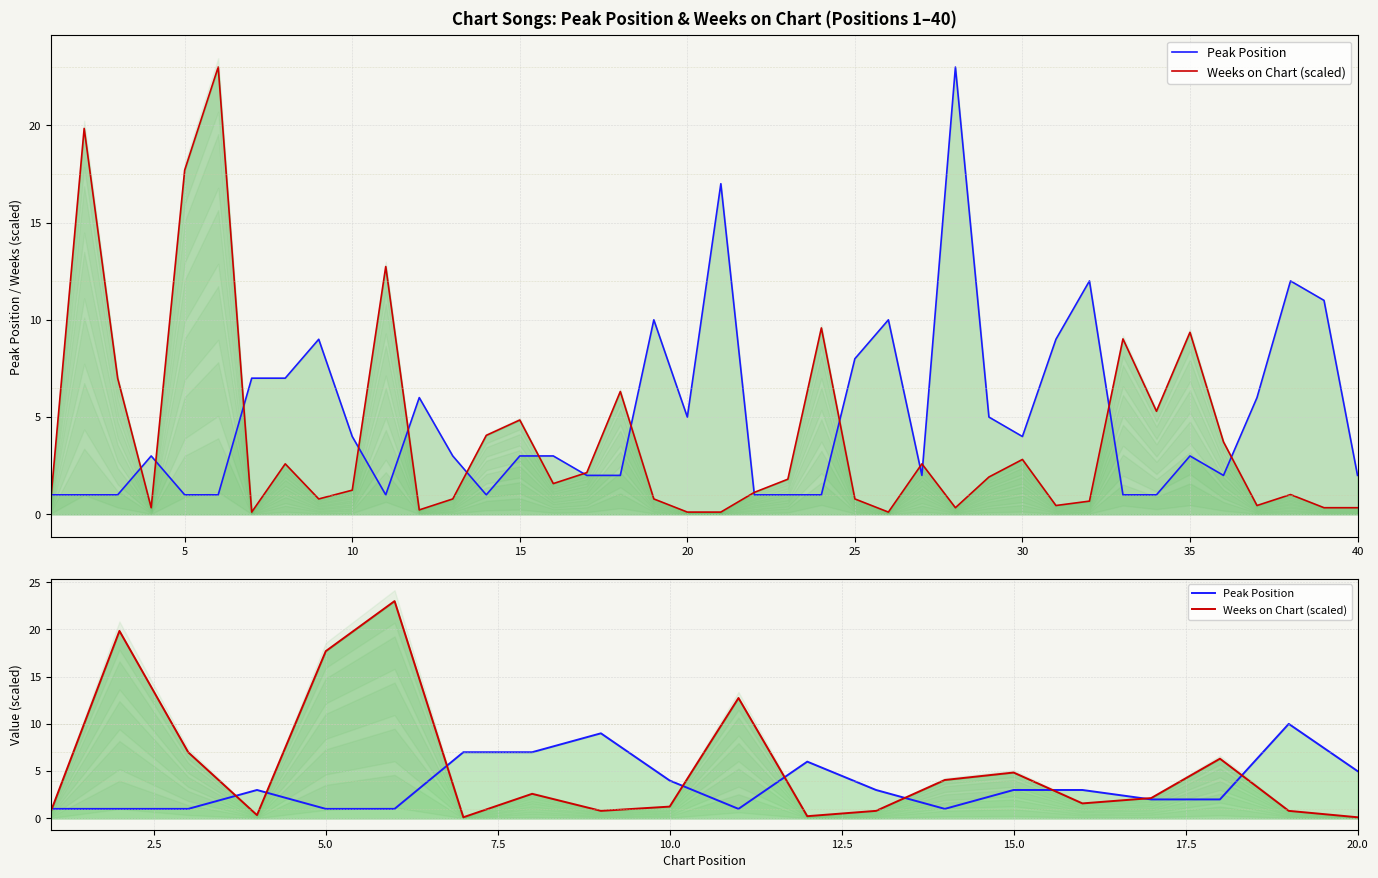

How many lines are shown in the chart?

2